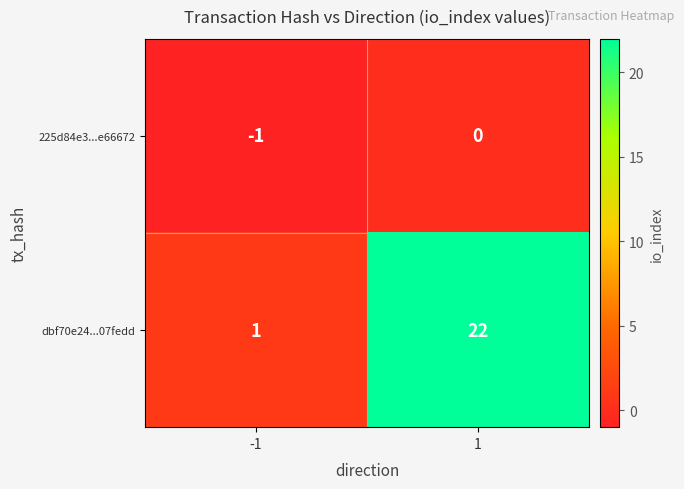

Is the value of dbf70e24...07fedd at -1 greater than the value of 225d84e3...e66672 at 1?

Yes